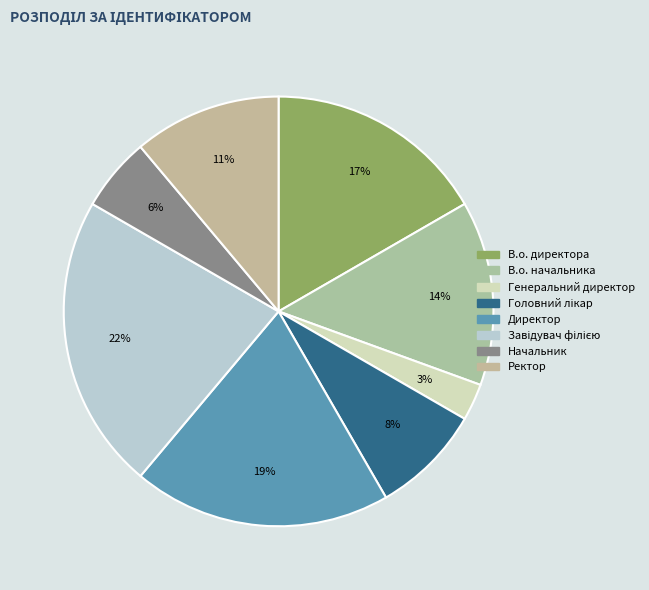

What portion of the pie excludes Начальник?

94.4%